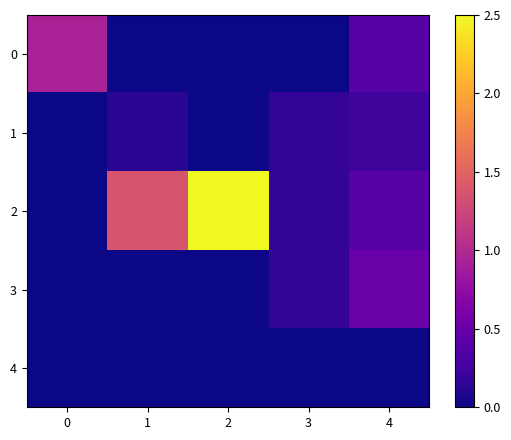

Which series has the widest spread of values?

2